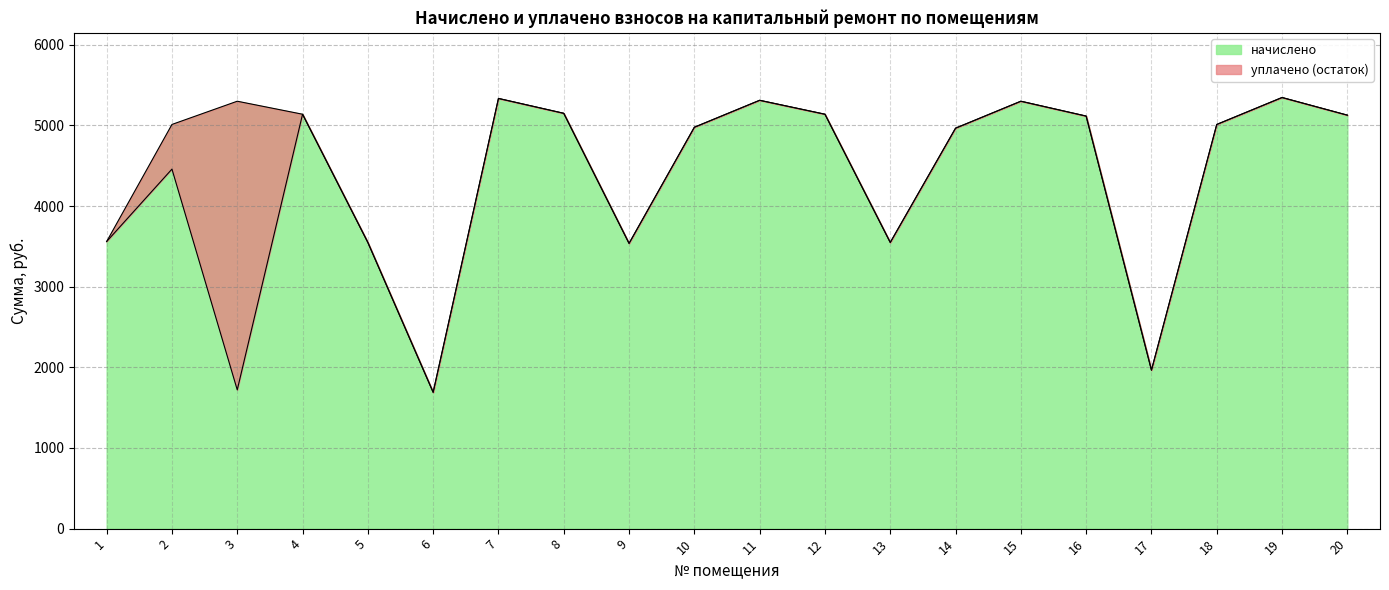

At which label is уплачено closest to 3517?

9